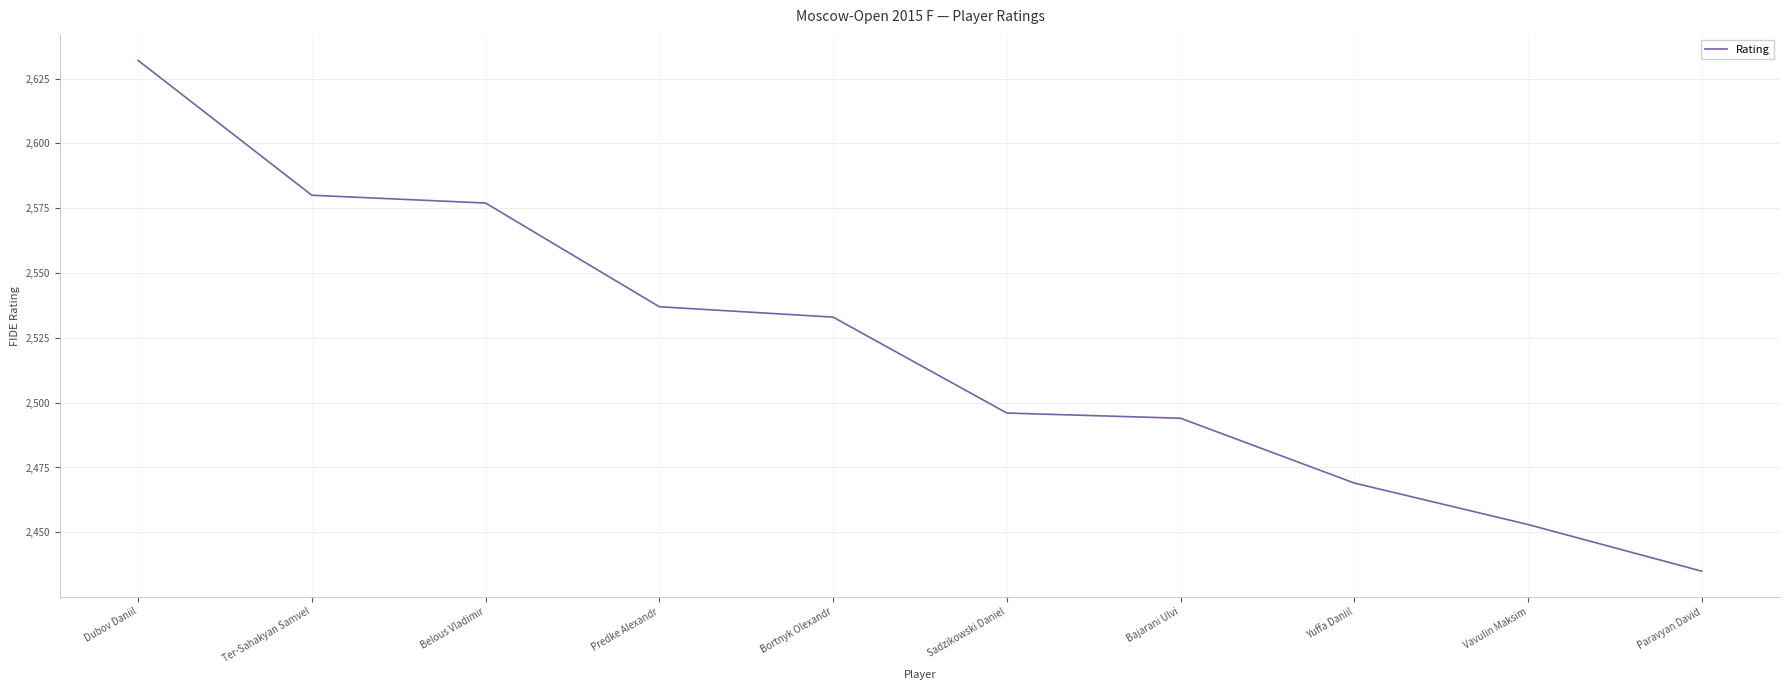

The chart shows a value of 4315 at Yuffa Daniil. True or false?

False